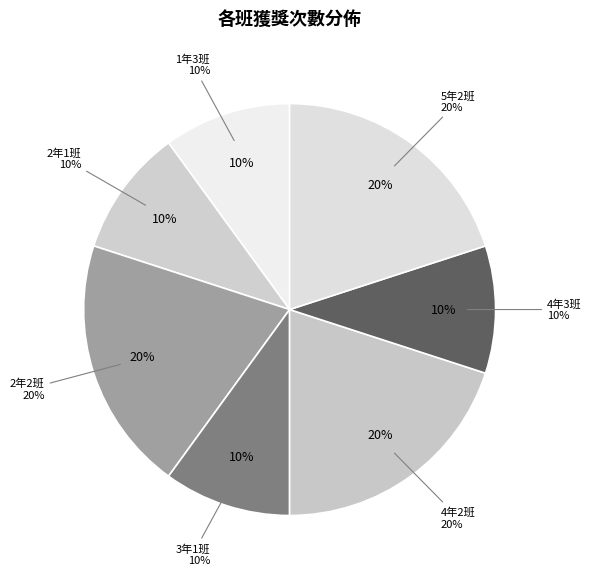

The 2年1班 slice represents 10% of the pie. True or false?

True